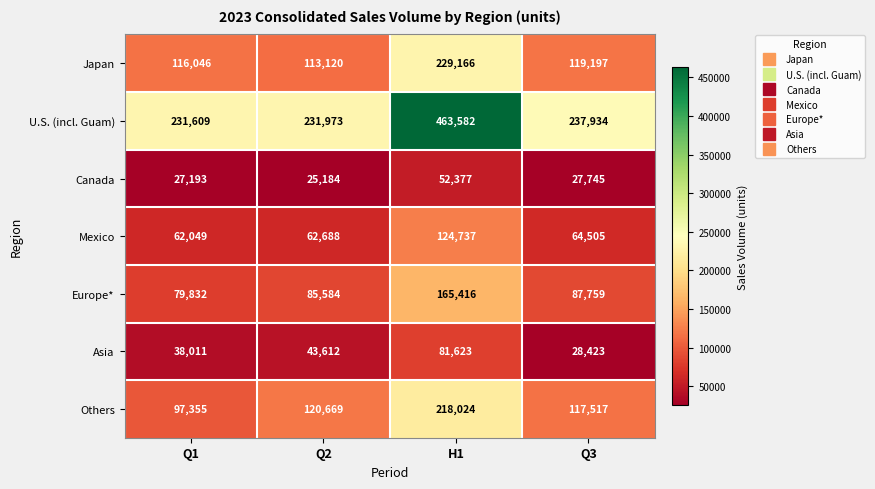

Count the number of data series in this chart.

7